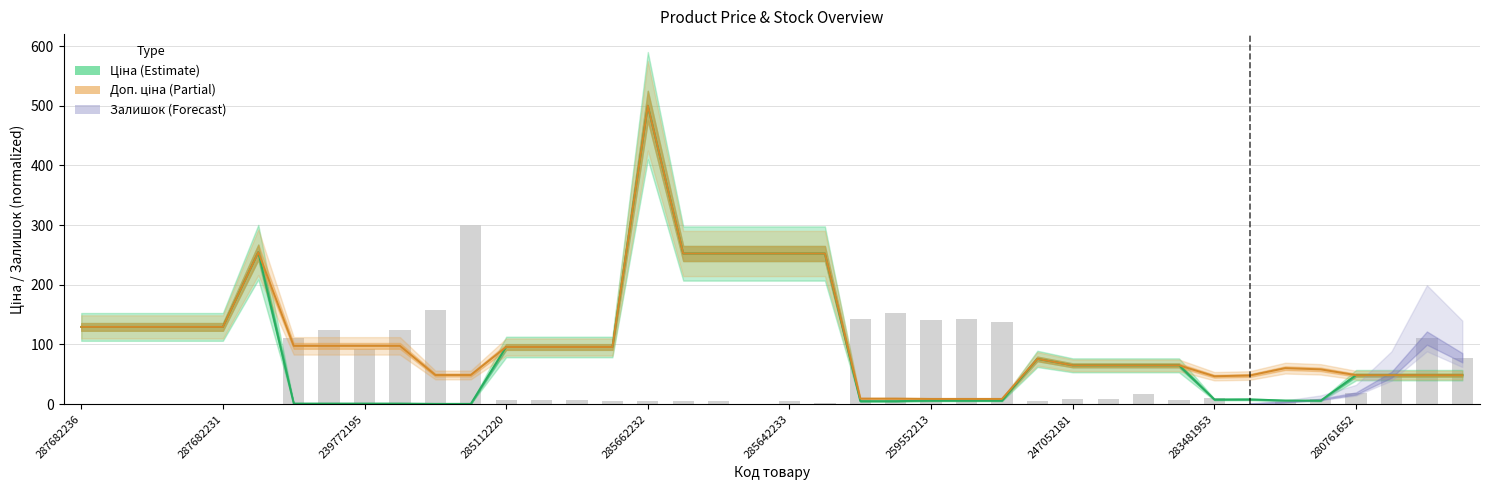

The value of Доп. ціна (Partial) at 38 is 48.6. True or false?

True